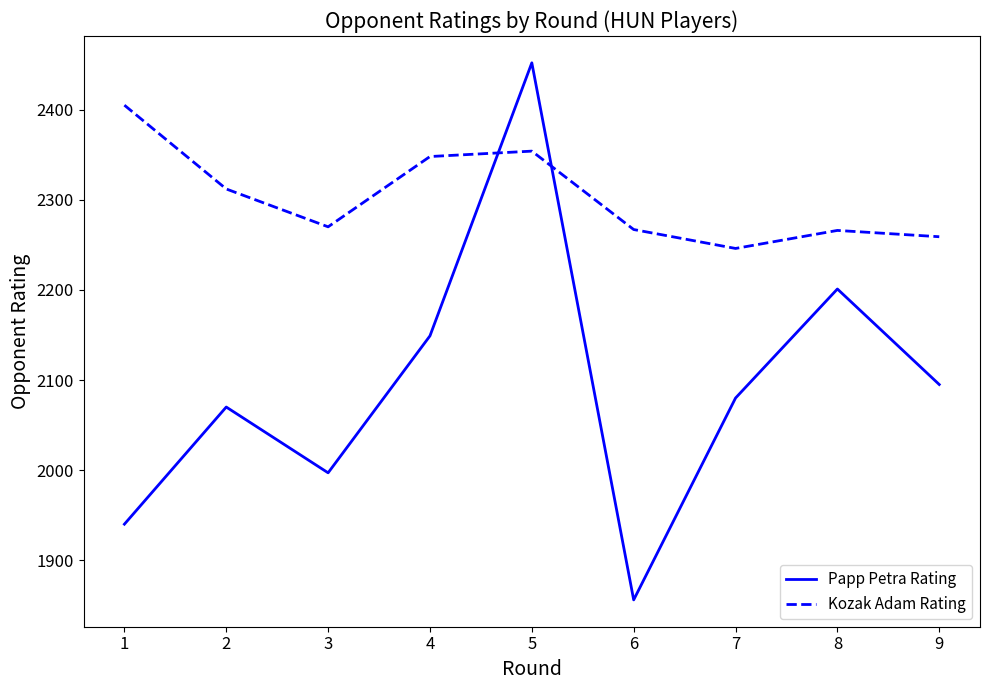

Which category has the highest value across all series?

5